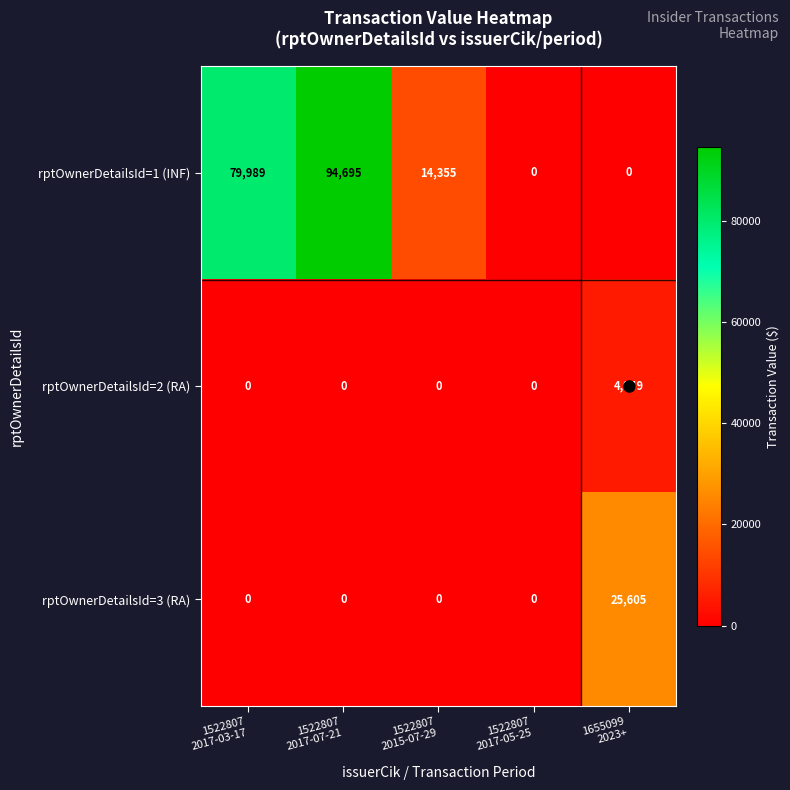

At how many categories does at least one series exceed 75537?

2